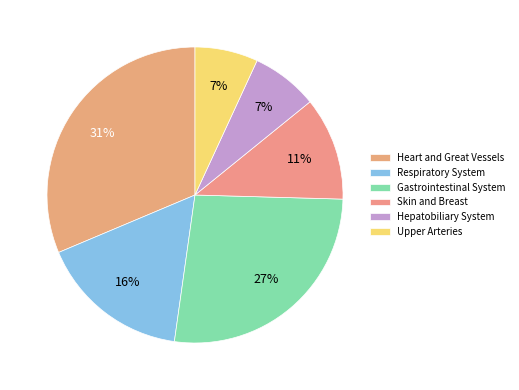

True or false: Heart and Great Vessels accounts for 31% of the total.

True